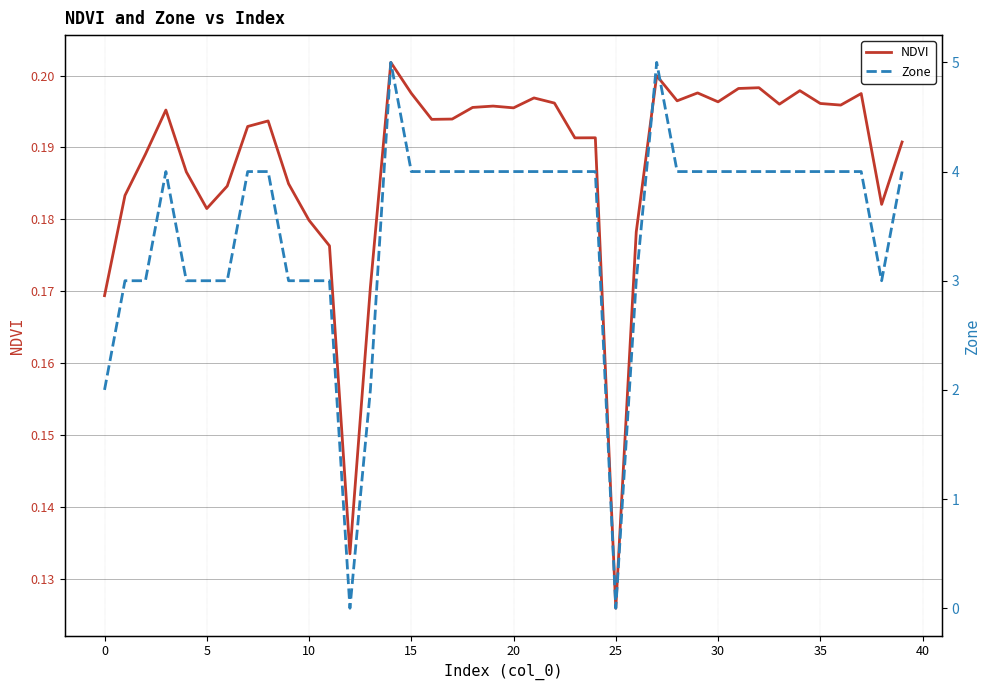

Does the chart have visible grid lines?

Yes